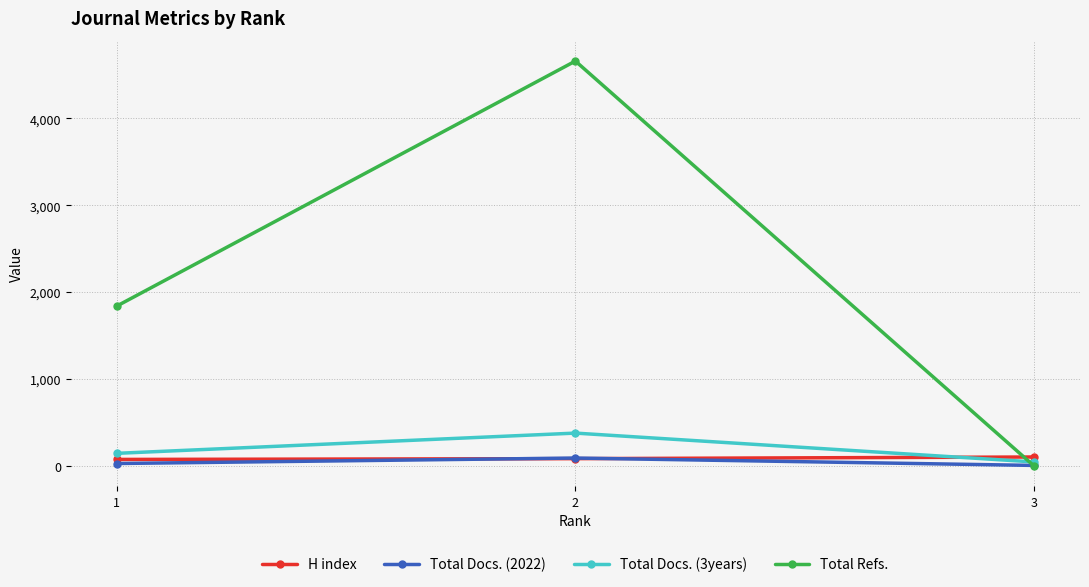

Is it true that H index equals 85 at 2?

True